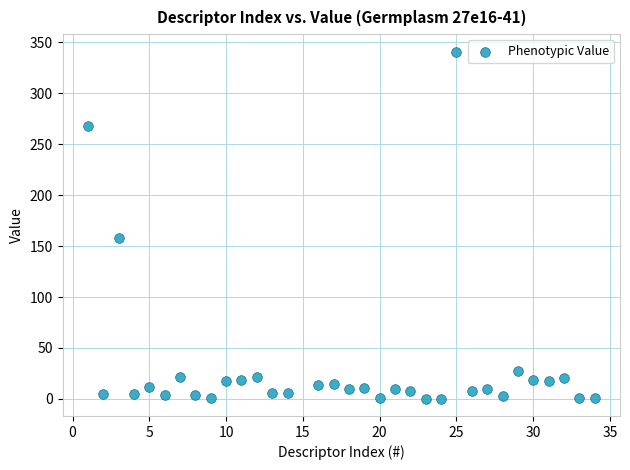

What is the range of Y values (max minus min)?

340.7